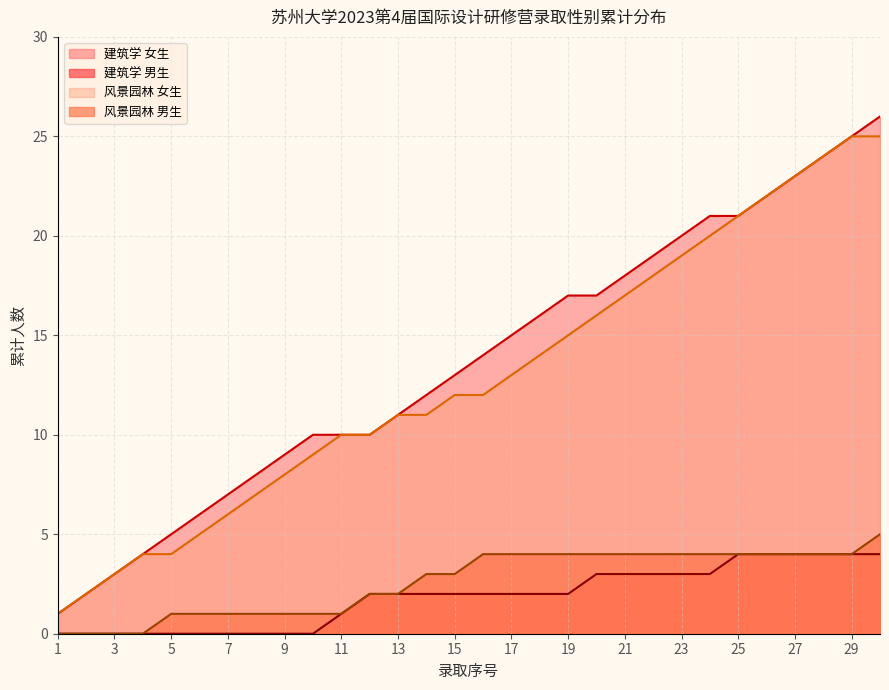

True or false: 风景园林 男生 and 风景园林 女生 cross at least once.

False